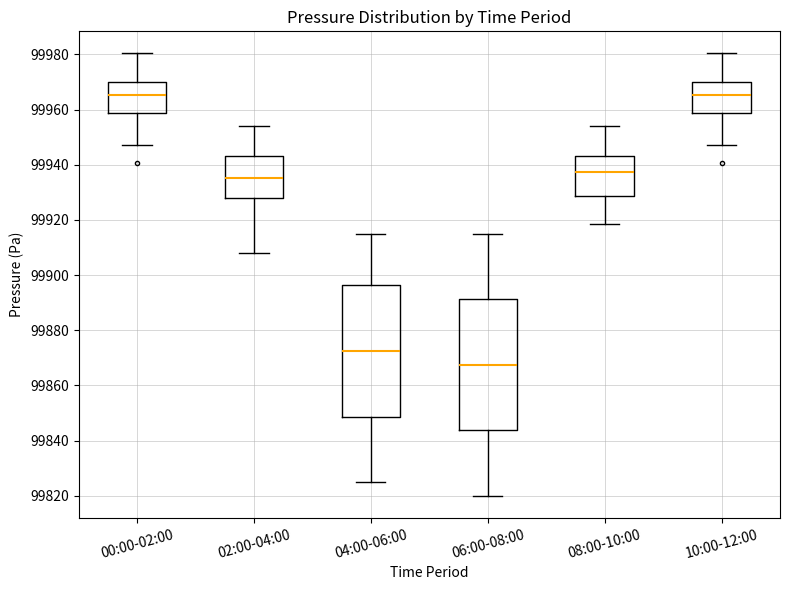

Which box has the lowest median line?

06:00-08:00